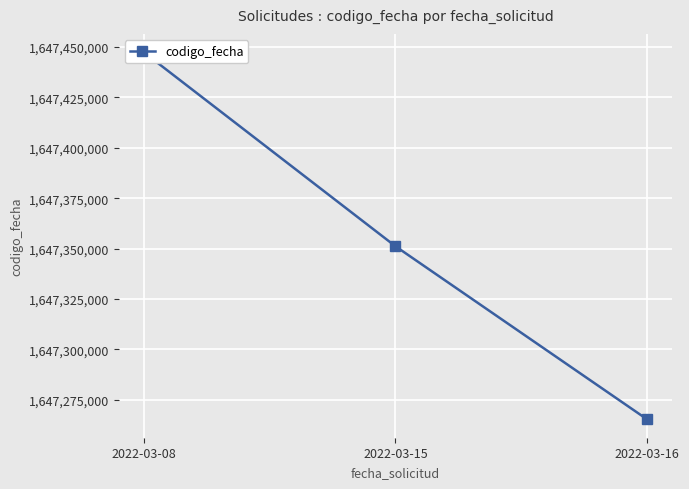

At which label is the value closest to 1647356316?

2022-03-15